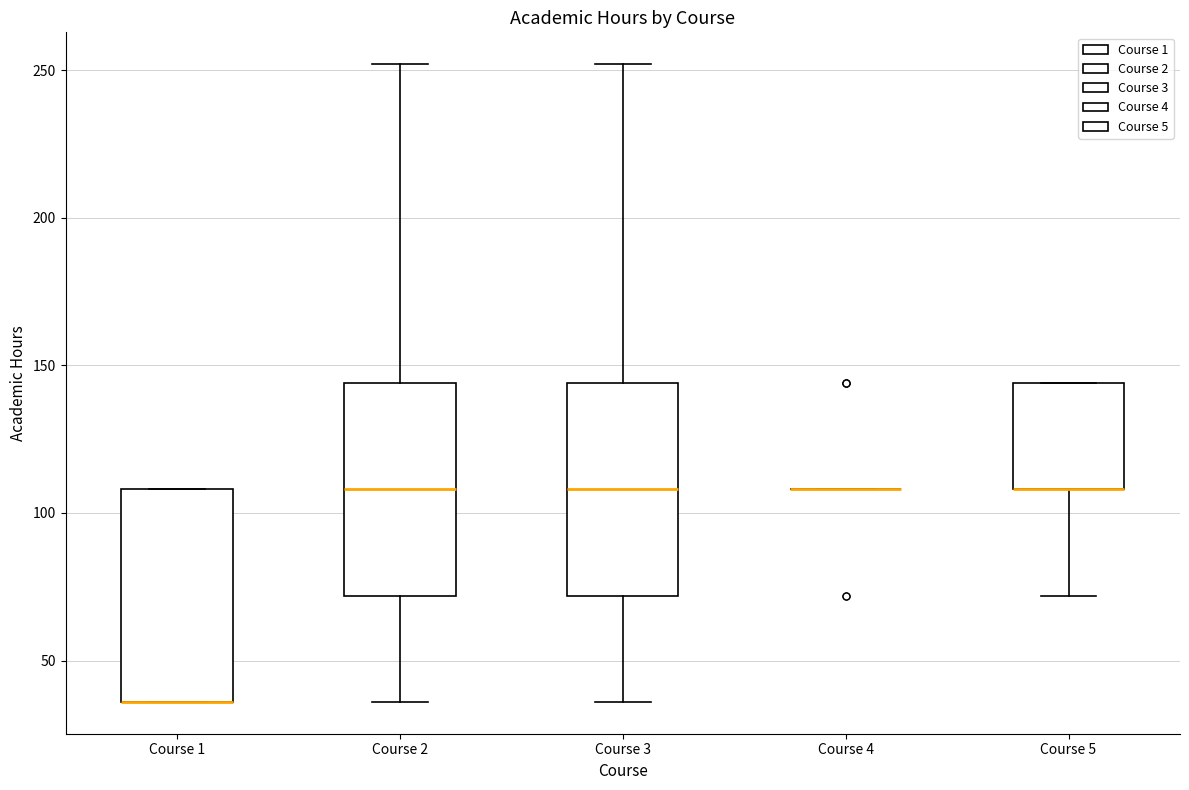

Reading left to right, read every box against the y-axis: the position of its median line, the range the box covers, and the ends of its whiskers. The values are not printed on the chart, so give them approximately, as read against the axis.

Course 1: median 35 (drawn on the box's lower edge), box 35 to 110, whiskers 35 to 110
Course 2: median 110, box 70 to 145, whiskers 35 to 250
Course 3: median 110, box 70 to 145, whiskers 35 to 250
Course 4: box collapsed to a line at 110, whiskers 110 to 110
Course 5: median 110 (drawn on the box's lower edge), box 110 to 145, whiskers 70 to 145